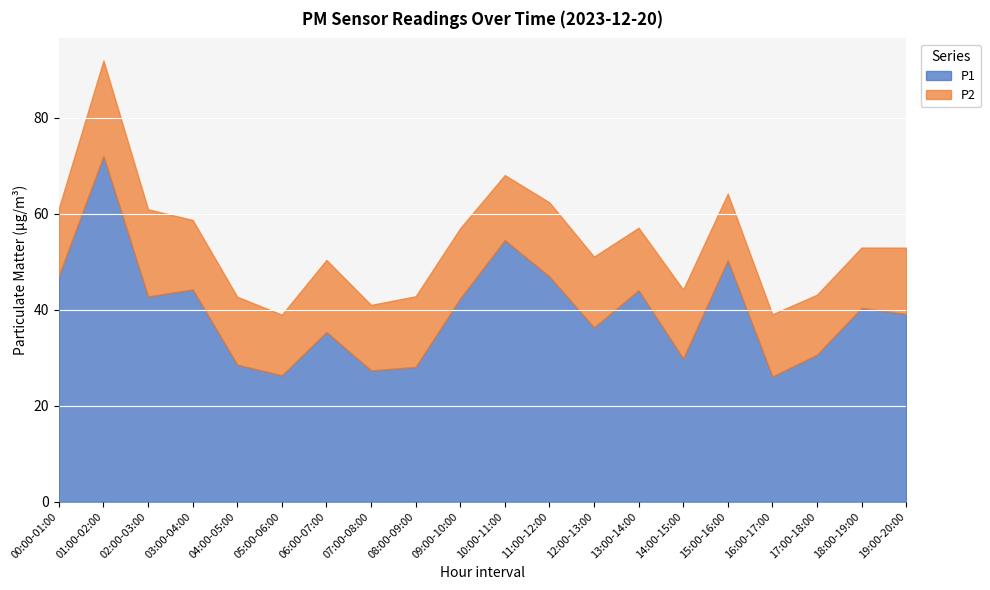

In P2, how many points are higher than both neighbors (excluding endpoints)?

5